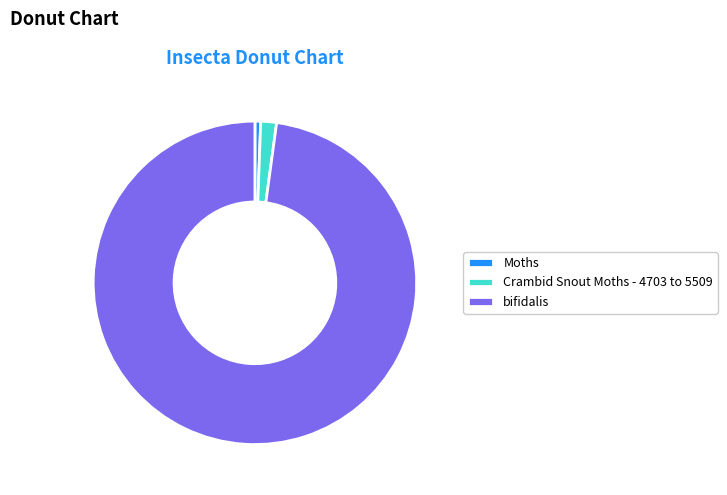

What is the largest slice in the pie chart?

bifidalis